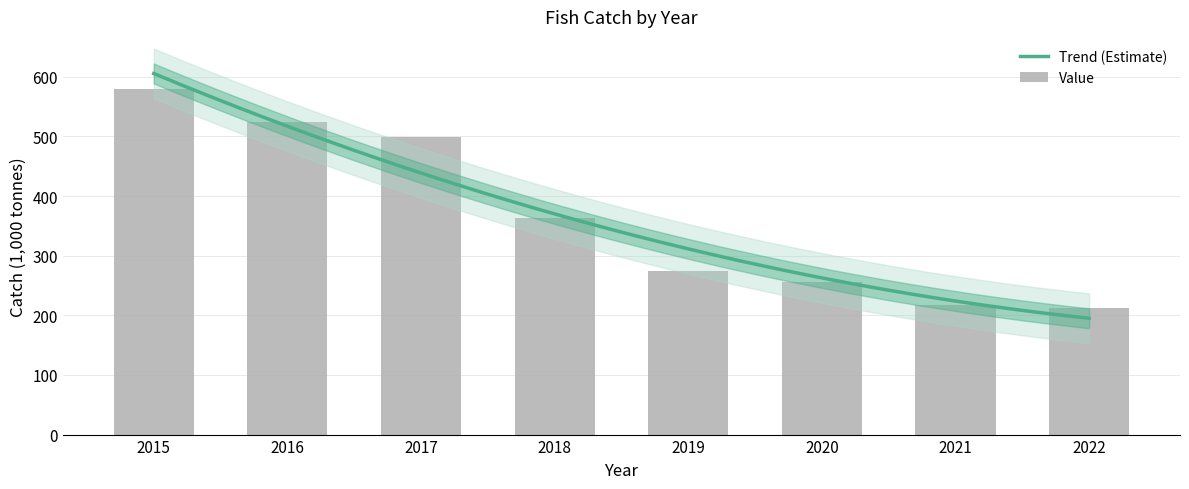

What is the greatest value displayed?

579.9